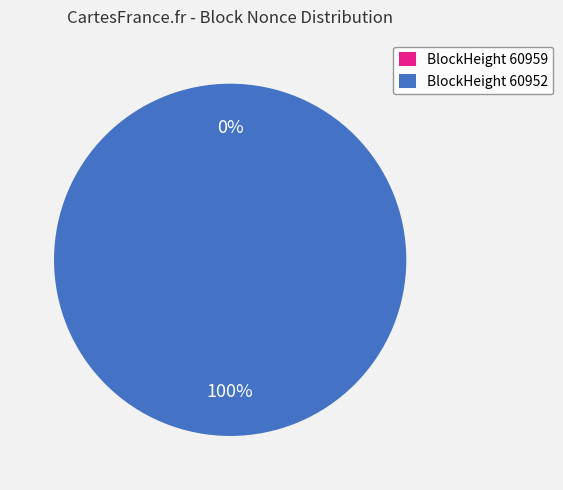

What is the largest slice in the pie chart?

60952